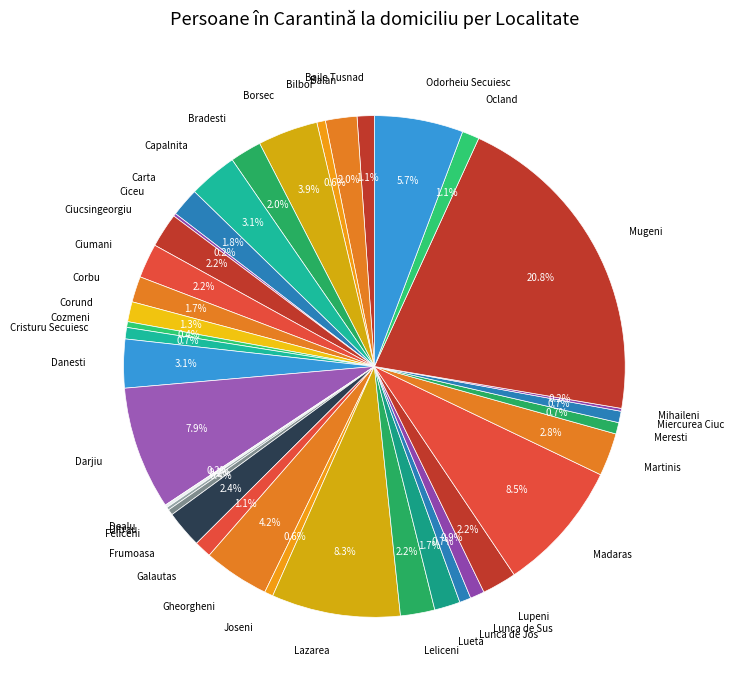

What percentage is NOT represented by Bilbor?

99.4%